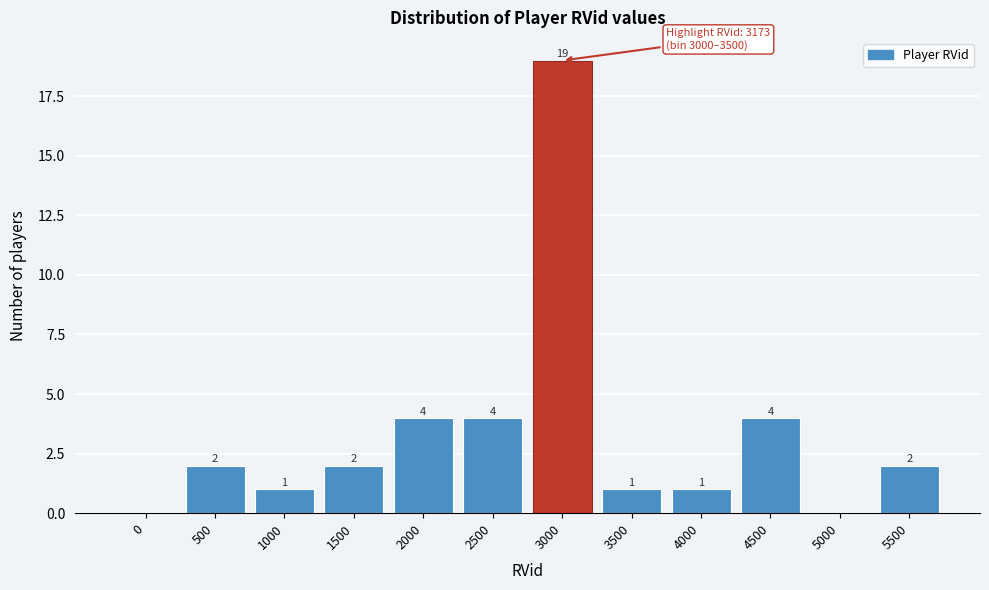

Reading left to right, list all the values displayed in this chart.

0=0	500=2	1000=1	1500=2	2000=4	2500=4	3000=19	3500=1	4000=1	4500=4	5000=0	5500=2